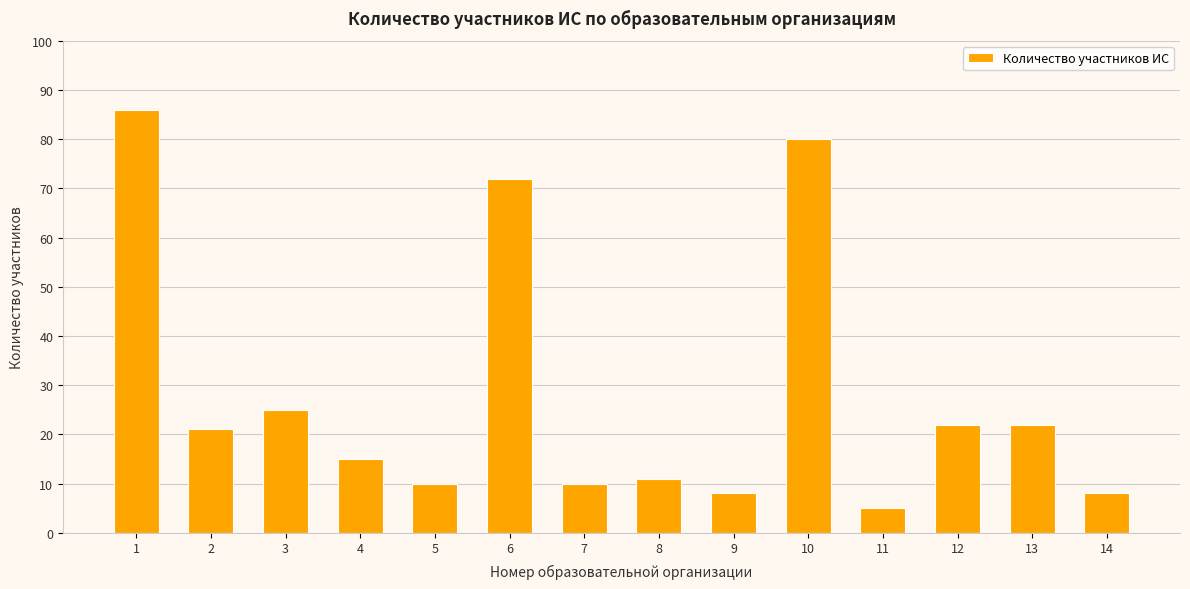

Is it true that the value at 8 is 7?

False